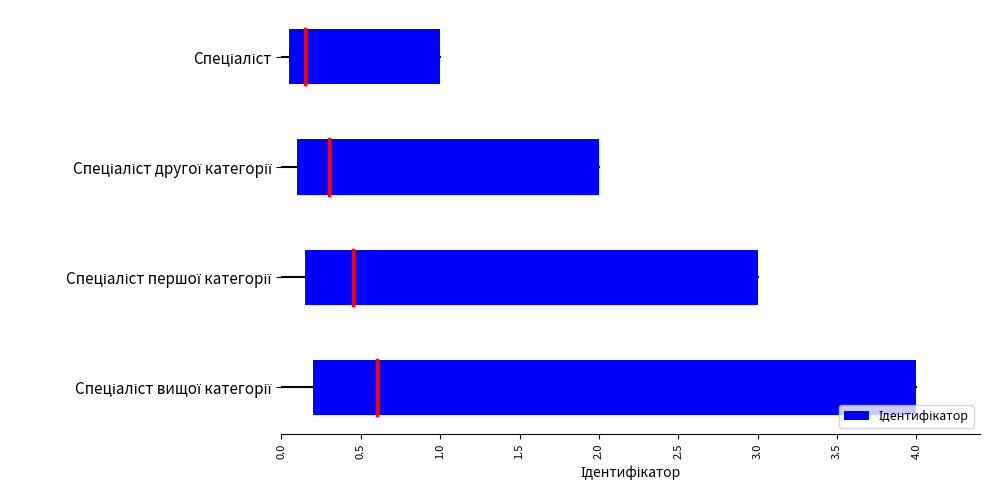

Which label corresponds to the smallest value in the chart?

Спеціаліст